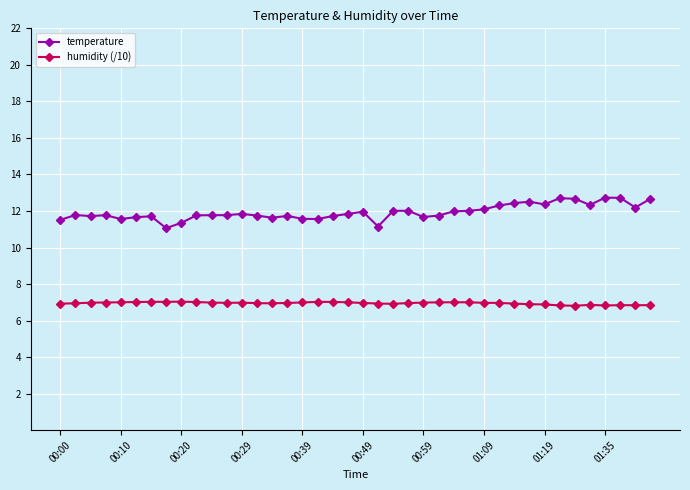

What is the sum of all temperature values?

477.3